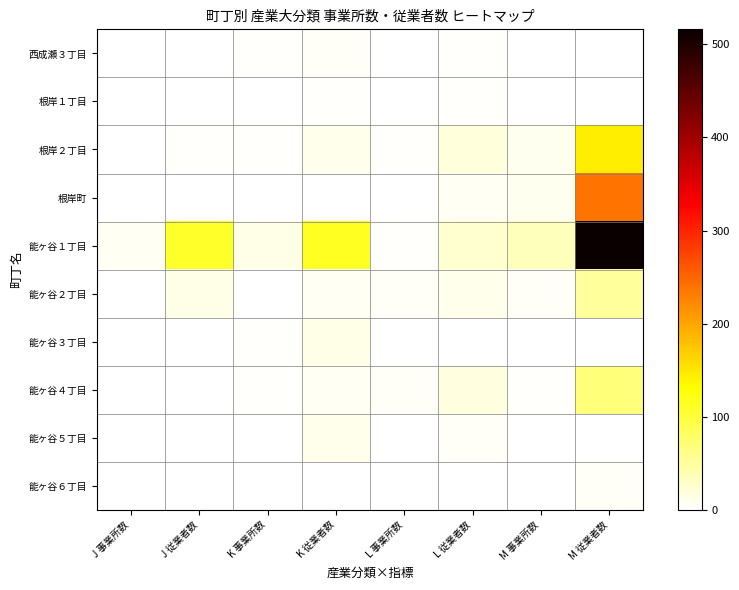

Reading left to right, what are all the values shown in this chart?

西成瀬３丁目: J 事業所数=0	J 従業者数=0	K 事業所数=3	K 従業者数=5	L 事業所数=2	L 従業者数=3	M 事業所数=0	M 従業者数=0
根岸１丁目: J 事業所数=0	J 従業者数=0	K 事業所数=1	K 従業者数=3	L 事業所数=2	L 従業者数=4	M 事業所数=1	M 従業者数=1
根岸２丁目: J 事業所数=1	J 従業者数=4	K 事業所数=3	K 従業者数=11	L 事業所数=4	L 従業者数=20	M 事業所数=10	M 従業者数=144
根岸町: J 事業所数=0	J 従業者数=0	K 事業所数=1	K 従業者数=2	L 事業所数=1	L 従業者数=7	M 事業所数=10	M 従業者数=239
能ヶ谷１丁目: J 事業所数=7	J 従業者数=109	K 事業所数=14	K 従業者数=114	L 事業所数=4	L 従業者数=25	M 事業所数=36	M 従業者数=516
能ヶ谷２丁目: J 事業所数=2	J 従業者数=13	K 事業所数=2	K 従業者数=8	L 事業所数=5	L 従業者数=12	M 事業所数=5	M 従業者数=52
能ヶ谷３丁目: J 事業所数=0	J 従業者数=0	K 事業所数=4	K 従業者数=14	L 事業所数=0	L 従業者数=0	M 事業所数=0	M 従業者数=0
能ヶ谷４丁目: J 事業所数=0	J 従業者数=0	K 事業所数=3	K 従業者数=7	L 事業所数=5	L 従業者数=18	M 事業所数=4	M 従業者数=70
能ヶ谷５丁目: J 事業所数=0	J 従業者数=0	K 事業所数=2	K 従業者数=11	L 事業所数=2	L 従業者数=6	M 事業所数=0	M 従業者数=0
能ヶ谷６丁目: J 事業所数=0	J 従業者数=0	K 事業所数=1	K 従業者数=2	L 事業所数=0	L 従業者数=0	M 事業所数=2	M 従業者数=5